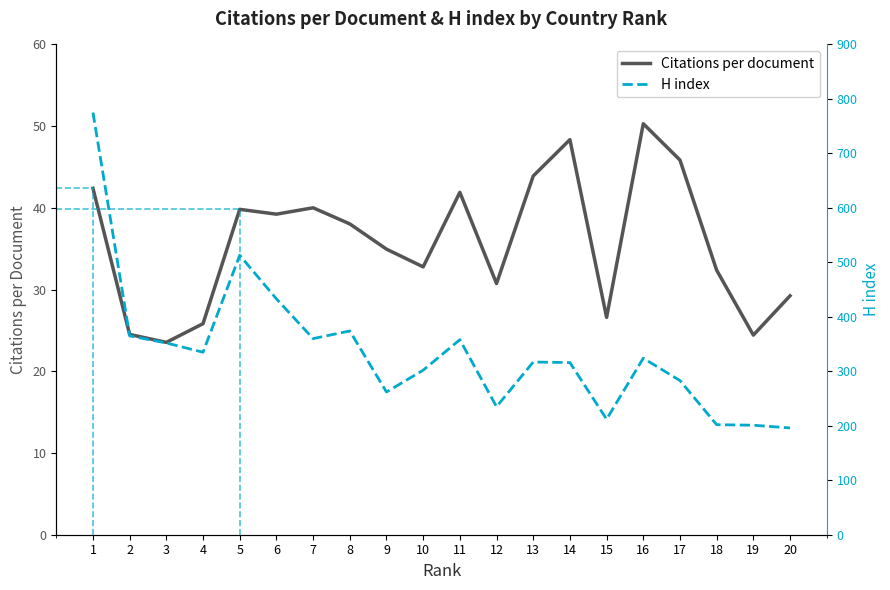

How many lines are shown in the chart?

2